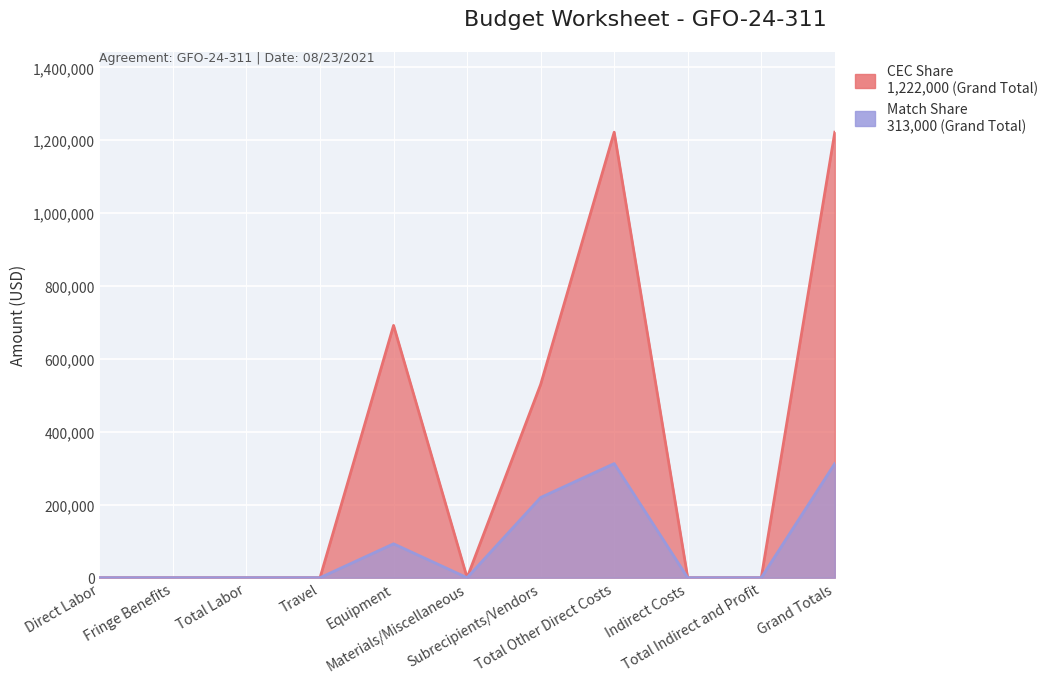

List the labels in order of CEC Share value, smallest first.

Direct Labor, Fringe Benefits, Total Labor, Travel, Materials/Miscellaneous, Indirect Costs, Total Indirect and Profit, Subrecipients/Vendors, Equipment, Total Other Direct Costs, Grand Totals